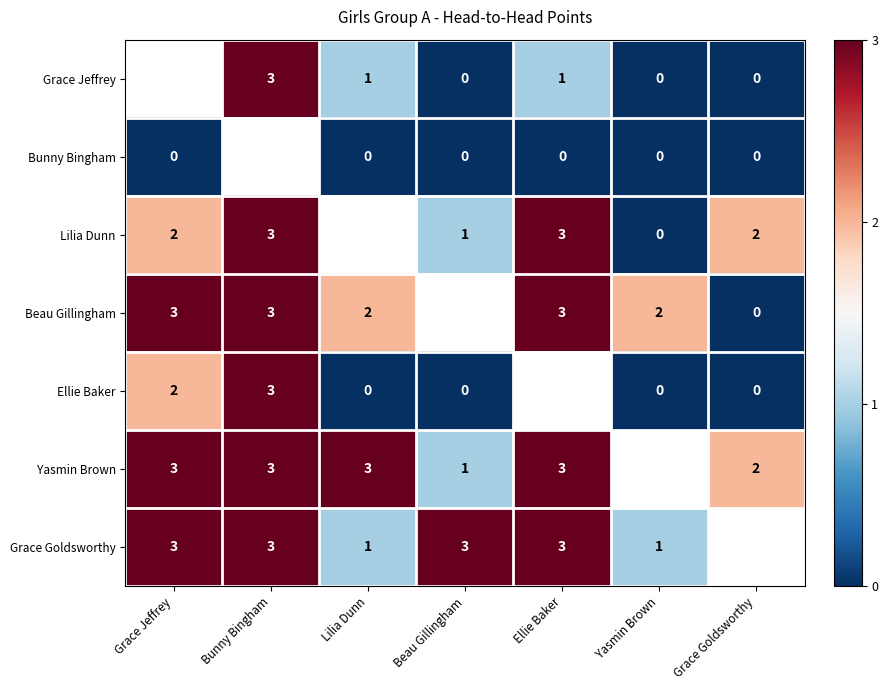

Is the value of Grace Goldsworthy at Ellie Baker greater than the value of Bunny Bingham at Yasmin Brown?

Yes